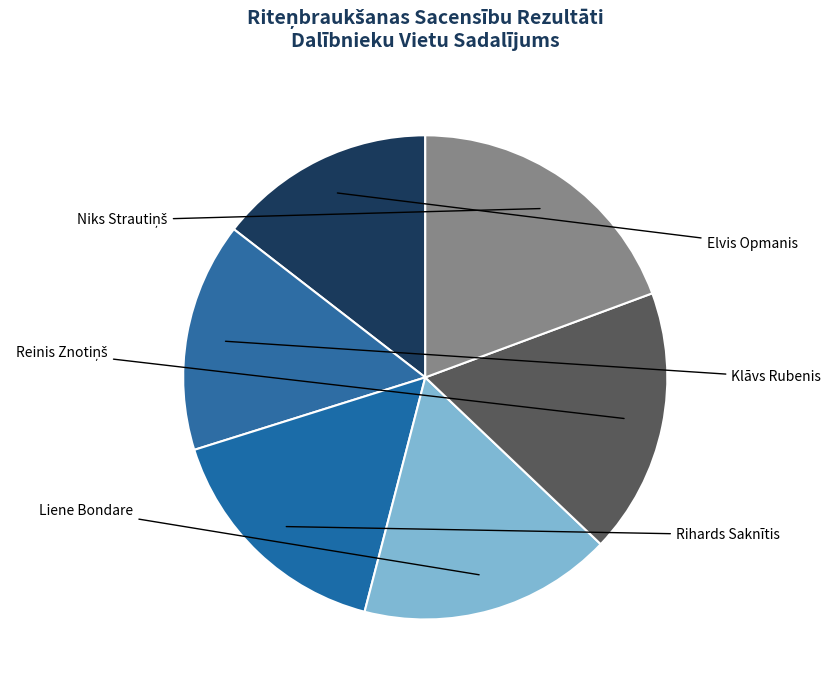

Is there any slice that represents more than half of the pie?

No